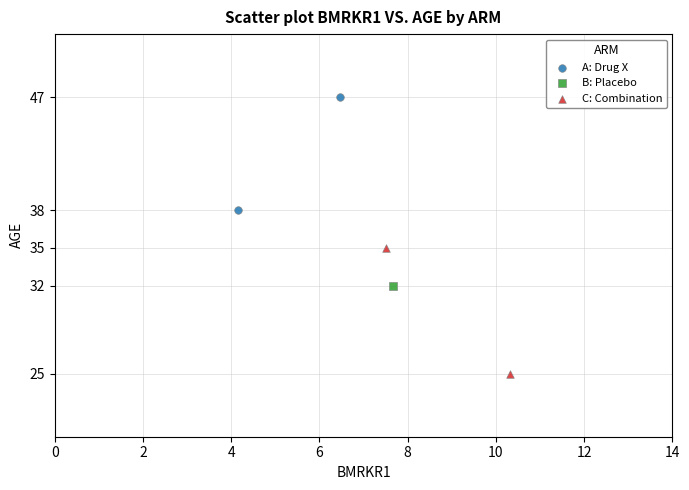

What are all the series names shown in the legend?

A: Drug X, B: Placebo, C: Combination